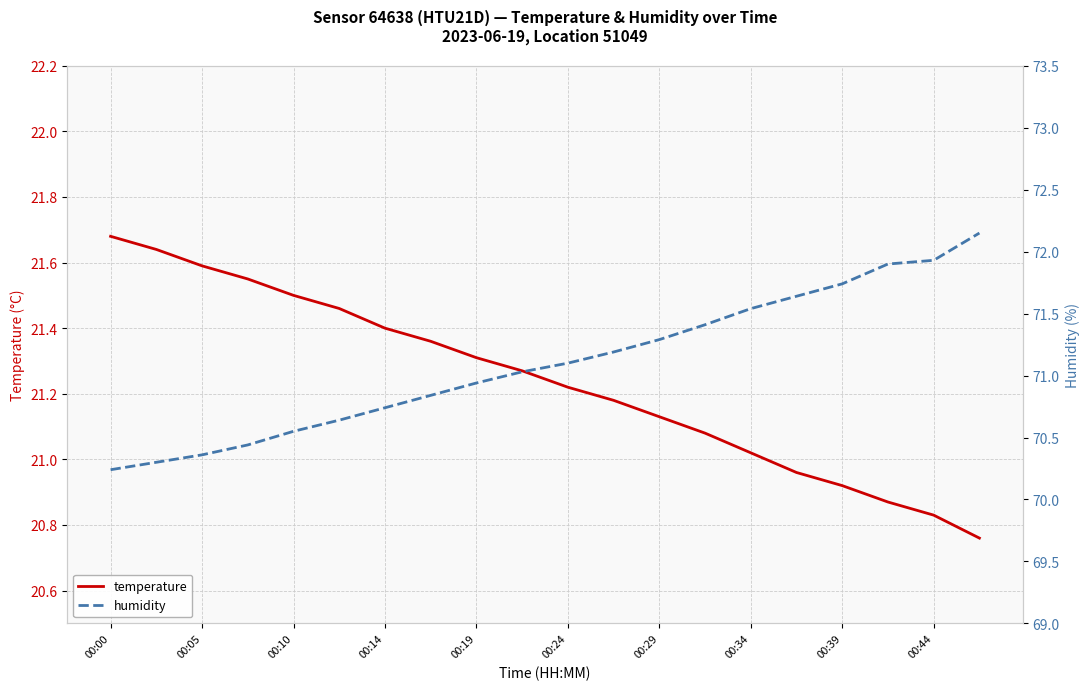

Which series has the largest range (max minus min)?

humidity